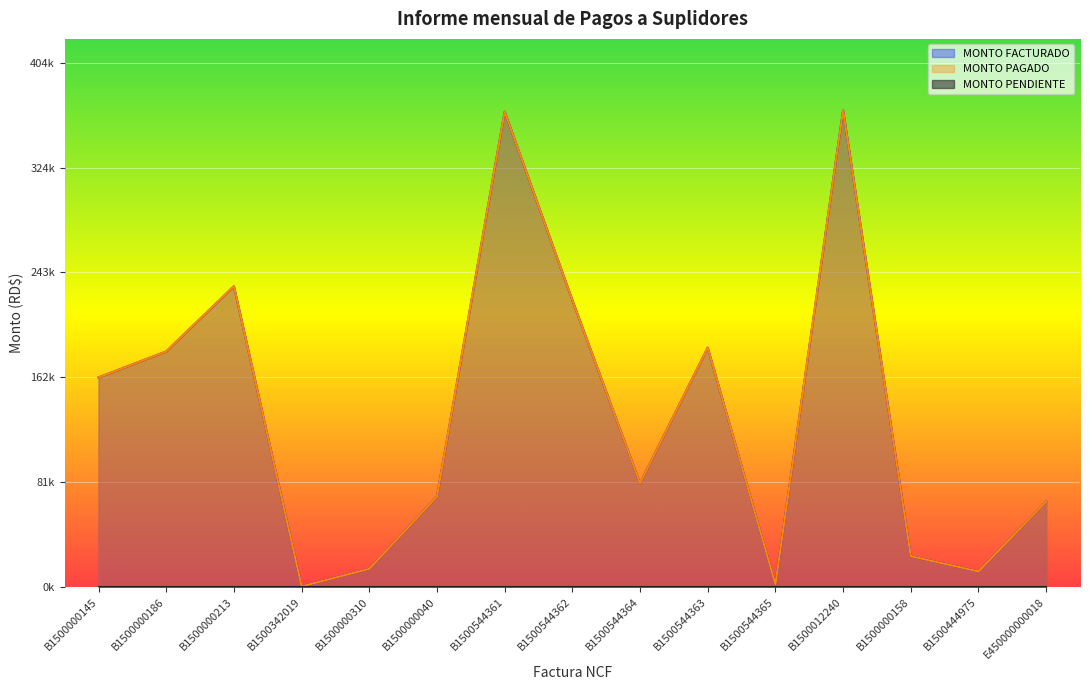

Rank the series at B1500000186 from highest to lowest value.

MONTO FACTURADO, MONTO PAGADO